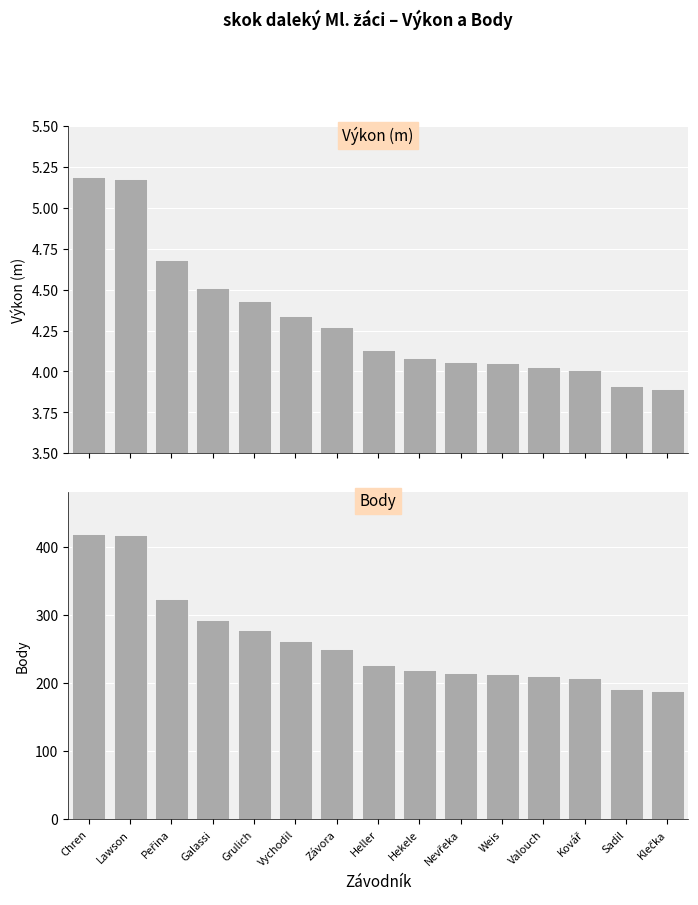

At which category does the chart reach its minimum across all series?

Klečka